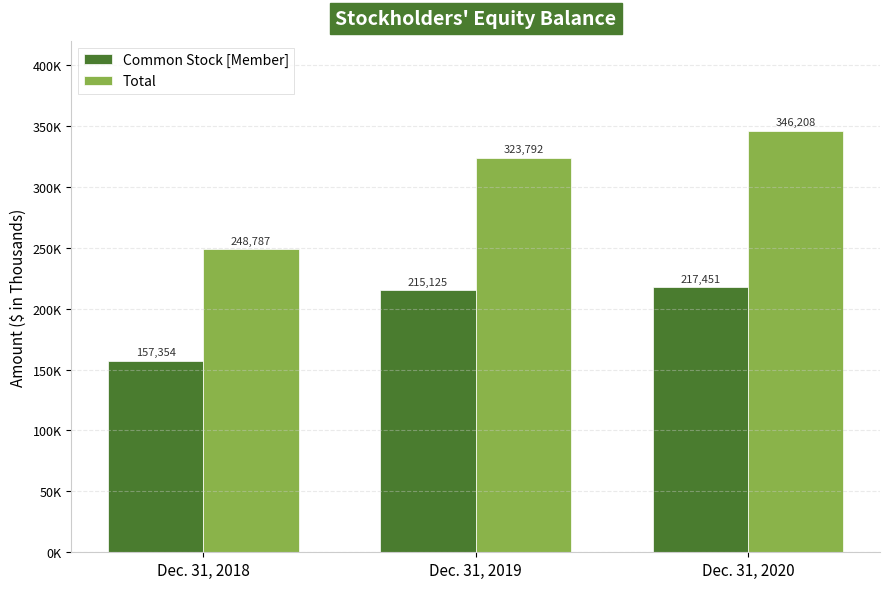

List the series in order of their overall mean, lowest first.

Common Stock [Member], Total